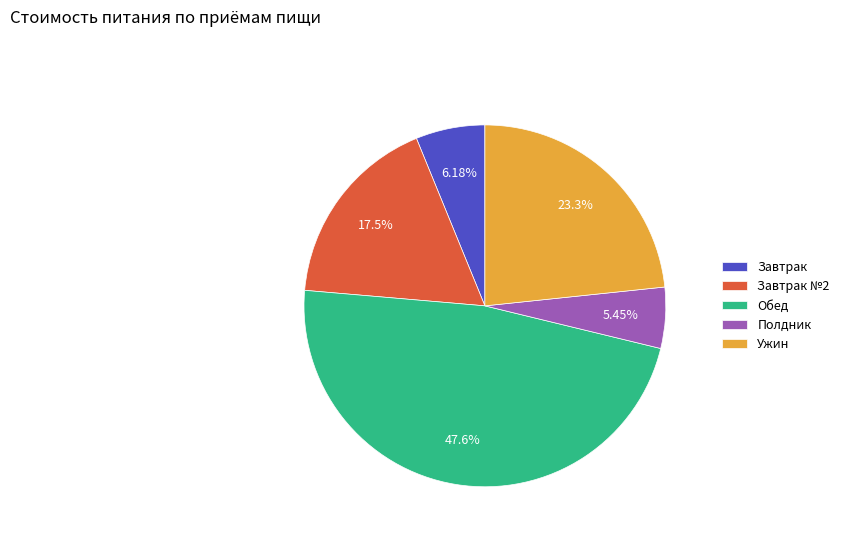

Between Полдник and Завтрак, which is larger?

Завтрак